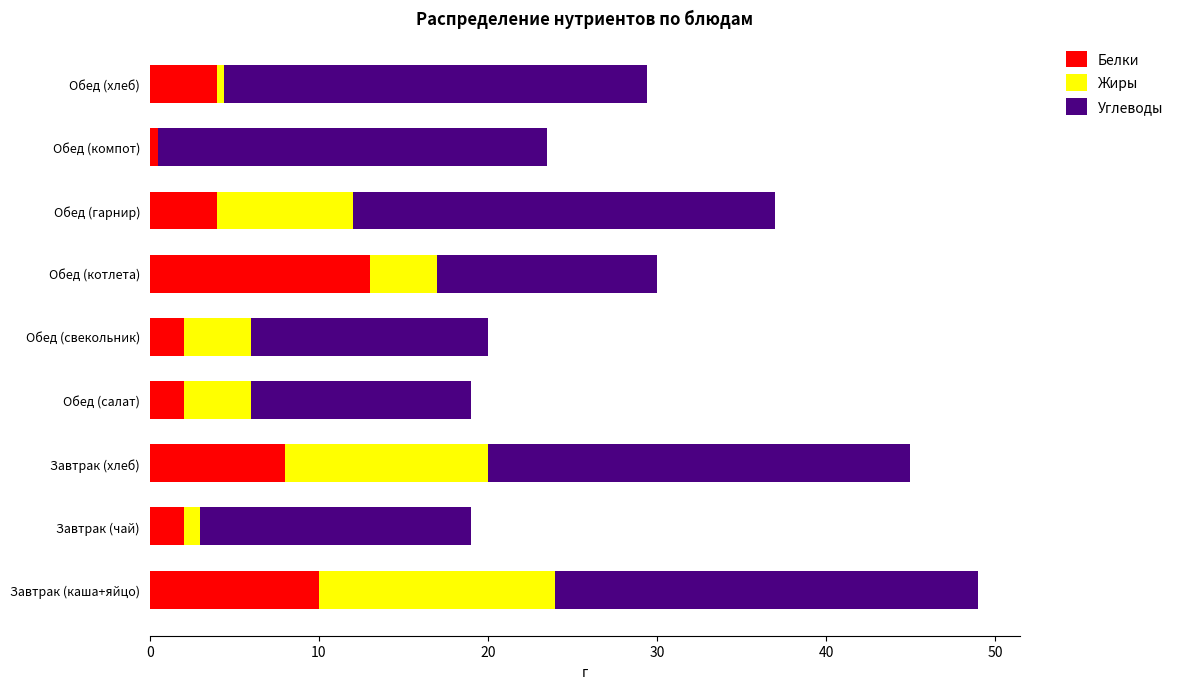

At which category is the sum across all series the highest?

Завтрак (каша+яйцо)